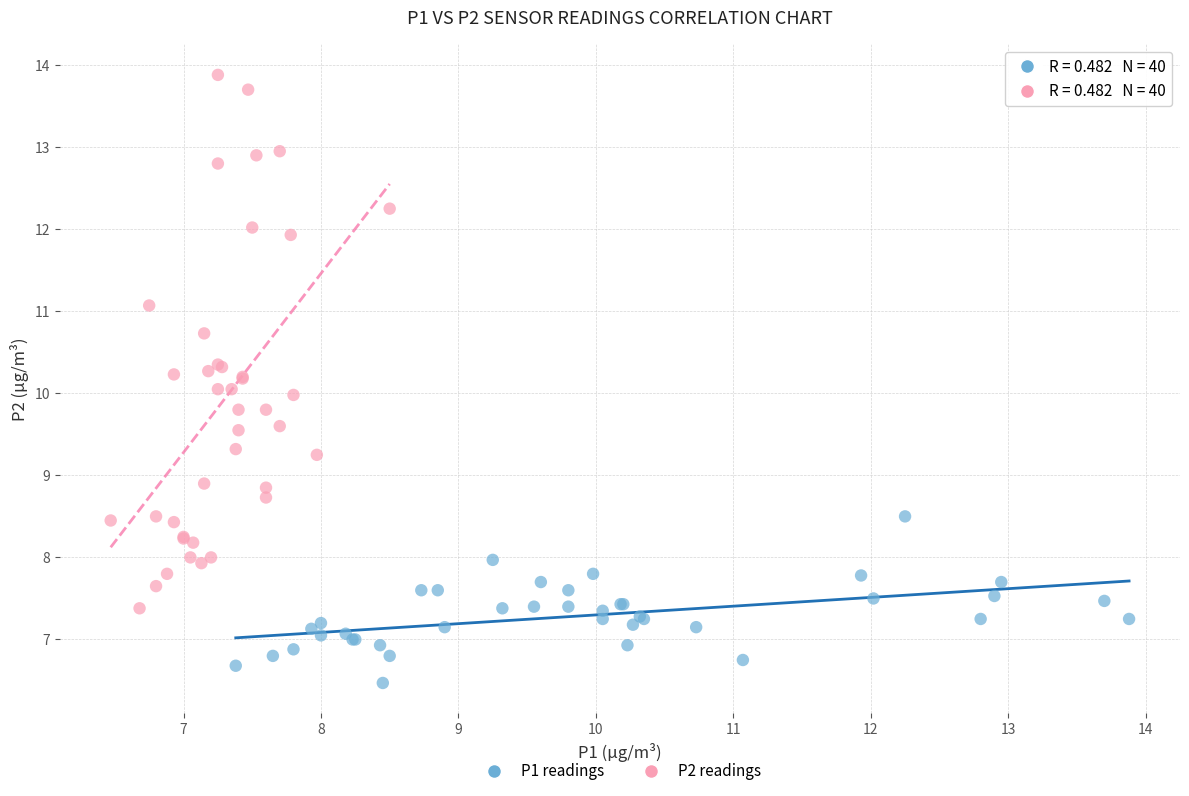

Which series contains the lowest Y value?

P1 readings